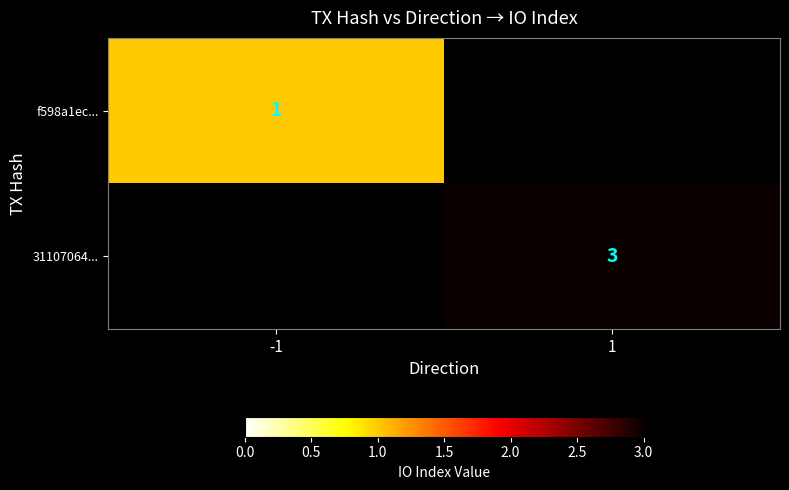

Is it true that 31107064... equals 3 at 1?

True